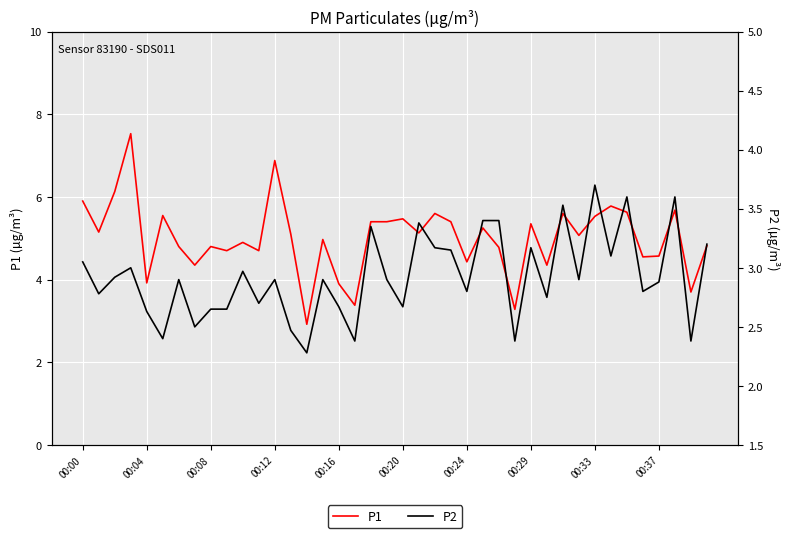

What position from the left is 00:29?

29